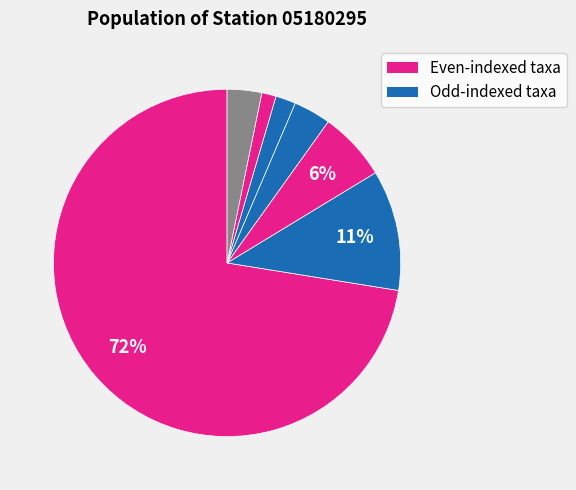

Count the number of slices in the pie.

7